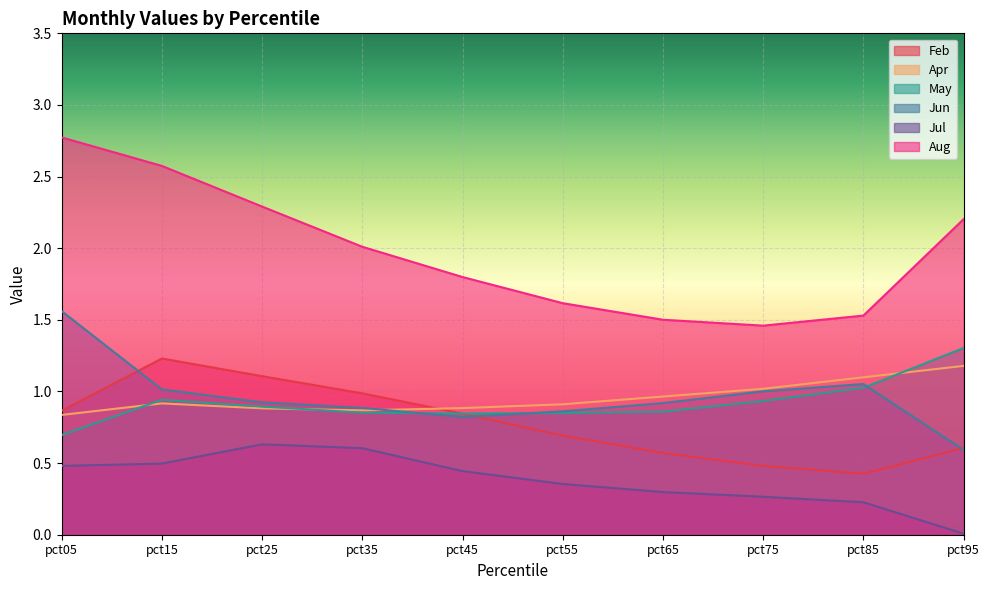

Reading left to right, list all the values displayed in this chart.

Feb: 0.9	1.2	1.1	1.0	0.8	0.7	0.6	0.5	0.4	0.6
Apr: 0.8	0.9	0.9	0.9	0.9	0.9	1.0	1.0	1.1	1.2
May: 0.7	0.9	0.9	0.9	0.8	0.8	0.9	0.9	1.0	1.3
Jun: 1.6	1.0	0.9	0.9	0.8	0.9	0.9	1.0	1.1	0.6
Jul: 0.5	0.5	0.6	0.6	0.4	0.4	0.3	0.3	0.2	0.0
Aug: 2.8	2.6	2.3	2.0	1.8	1.6	1.5	1.5	1.5	2.2